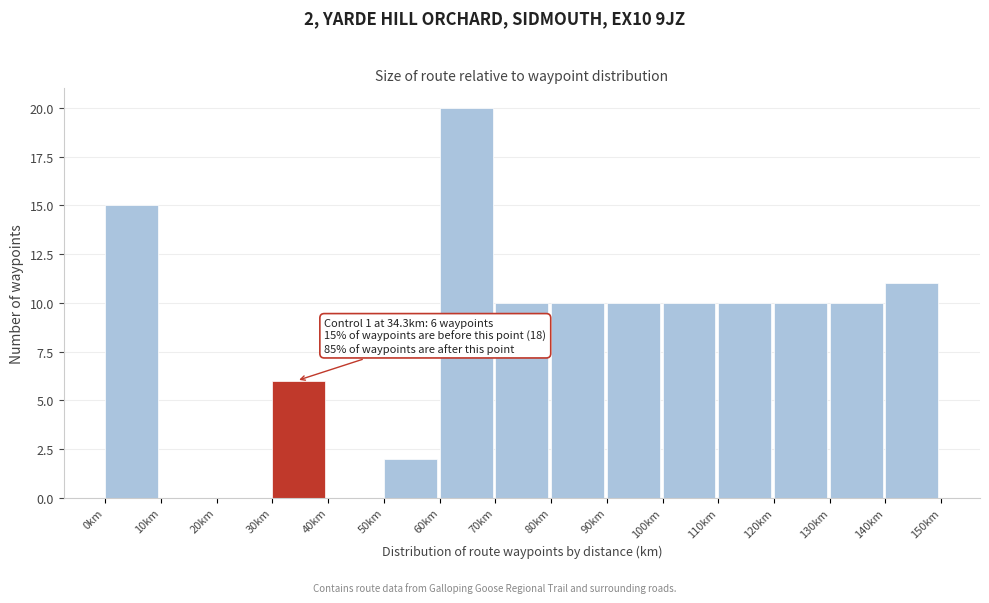

Over which range of the x-axis is the bar tallest?

60 to 70